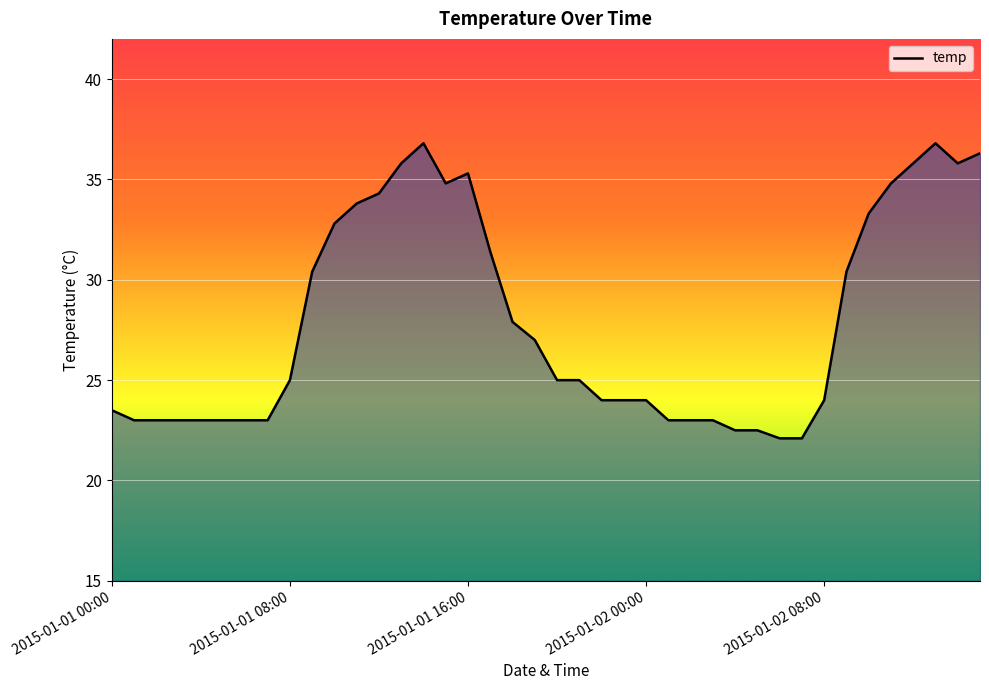

What is the maximum value shown in the chart?

36.8